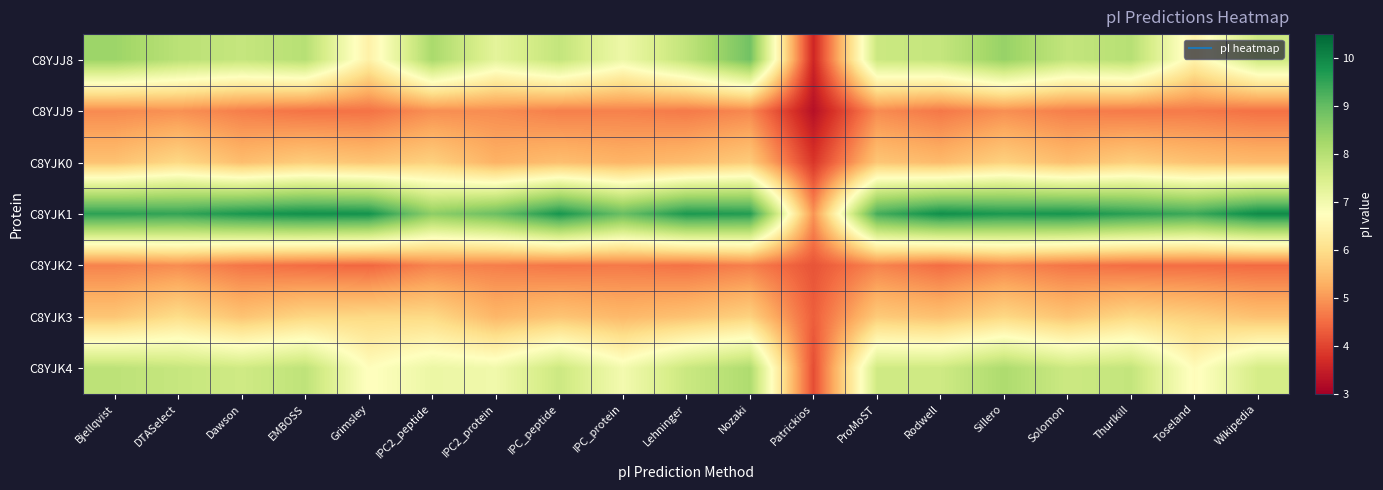

What is the difference between the highest and lowest values at Toseland?

4.9